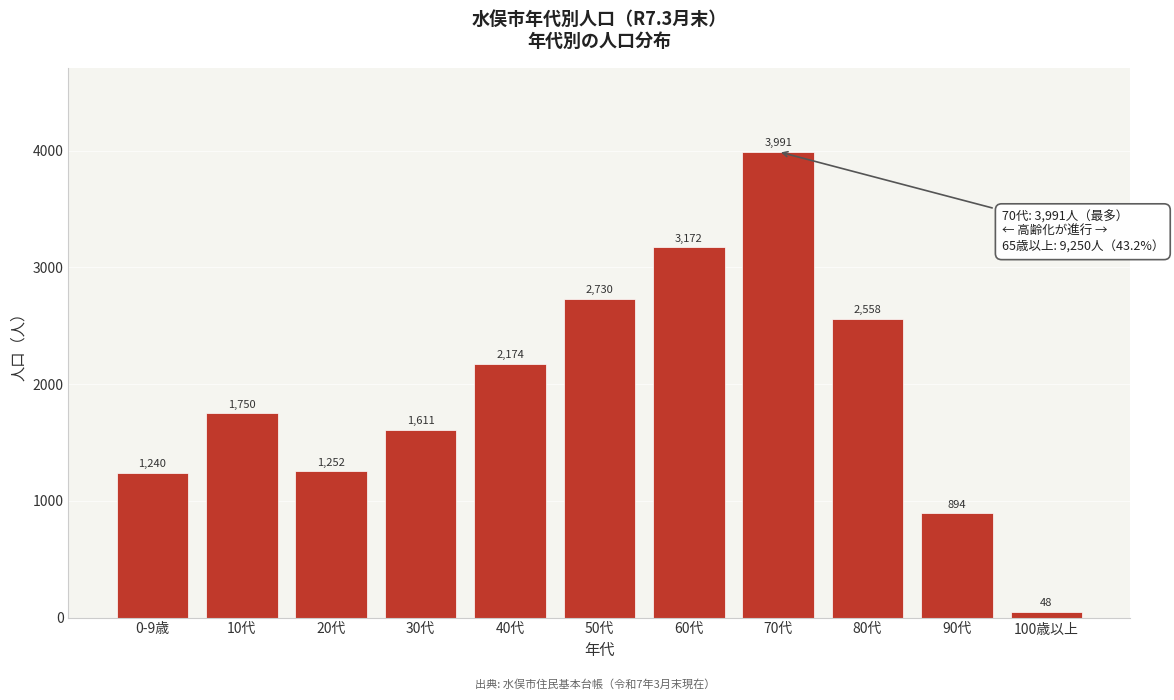

Reading left to right, extract all data points from this chart.

0-9歳=1240	10代=1750	20代=1252	30代=1611	40代=2174	50代=2730	60代=3172	70代=3991	80代=2558	90代=894	100歳以上=48